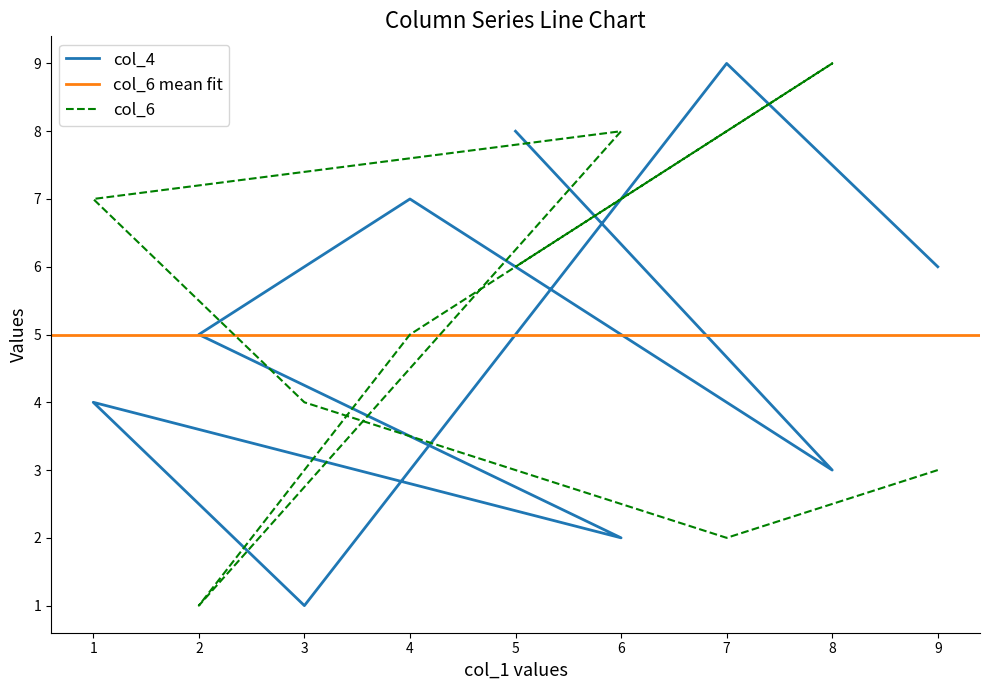

The col_6 series shows 5 at 4. True or false?

True